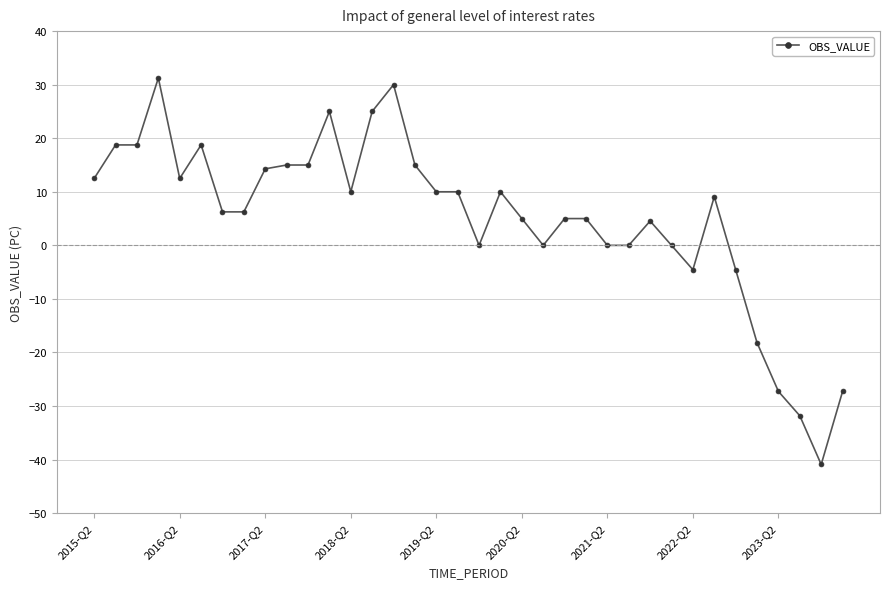

What is the smallest value displayed?

-40.9